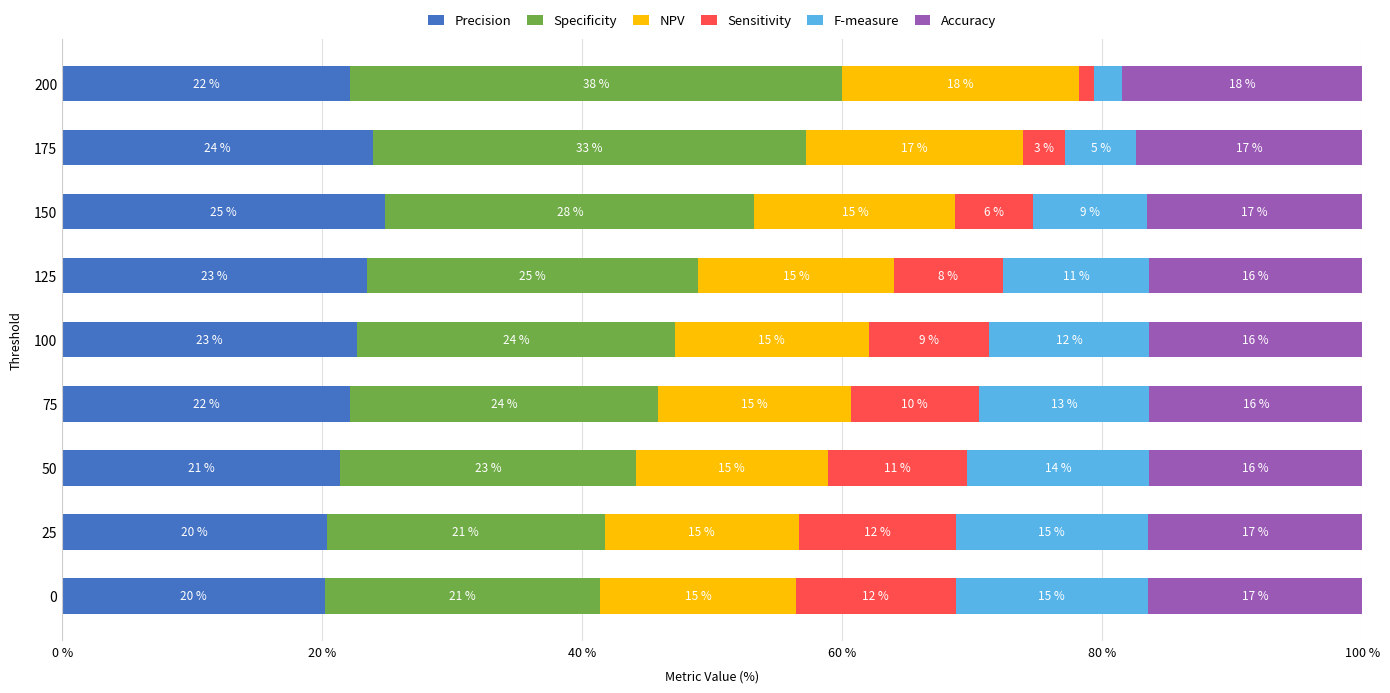

Reading left to right, extract all data points from this chart.

Precision: 20.2	20.3	21.4	22.2	22.7	23.5	24.9	23.9	22.1
Specificity: 21.1	21.4	22.7	23.7	24.4	25.4	28.4	33.3	37.8
NPV: 15.1	14.9	14.8	14.8	14.9	15.1	15.5	16.7	18.2
Sensitivity: 12.3	12.1	10.7	9.8	9.2	8.4	6.0	3.2	1.2
F-measure: 14.8	14.8	14.0	13.1	12.4	11.3	8.8	5.4	2.2
Accuracy: 16.5	16.5	16.4	16.4	16.4	16.4	16.6	17.4	18.5